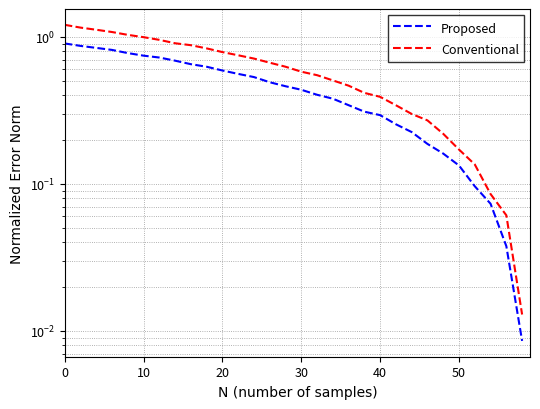

The Conventional series shows 1.6 at 8. True or false?

False